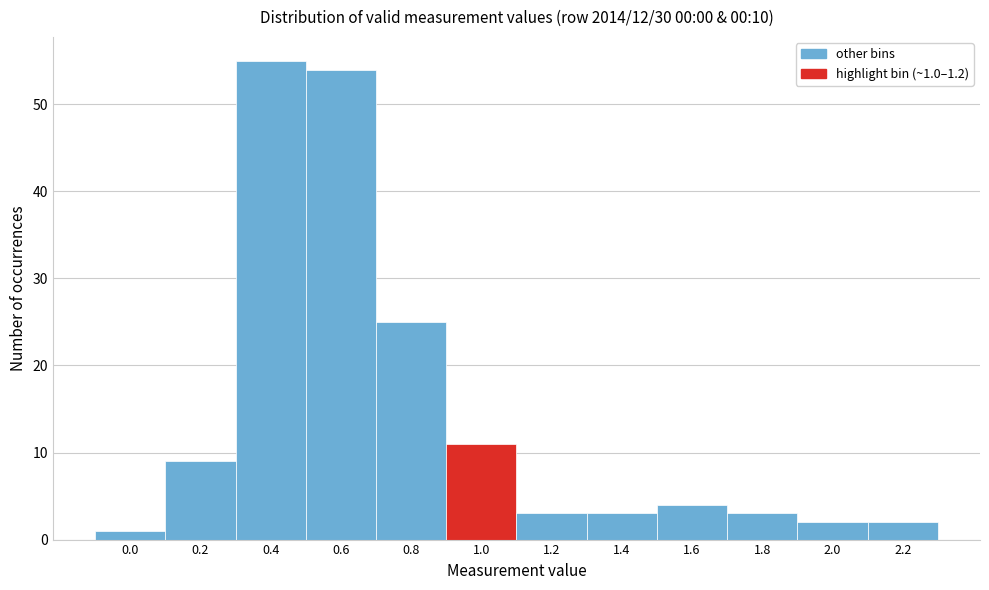

Reading left to right, list all the values displayed in this chart.

1	9	55	54	25	11	3	3	4	3	2	2